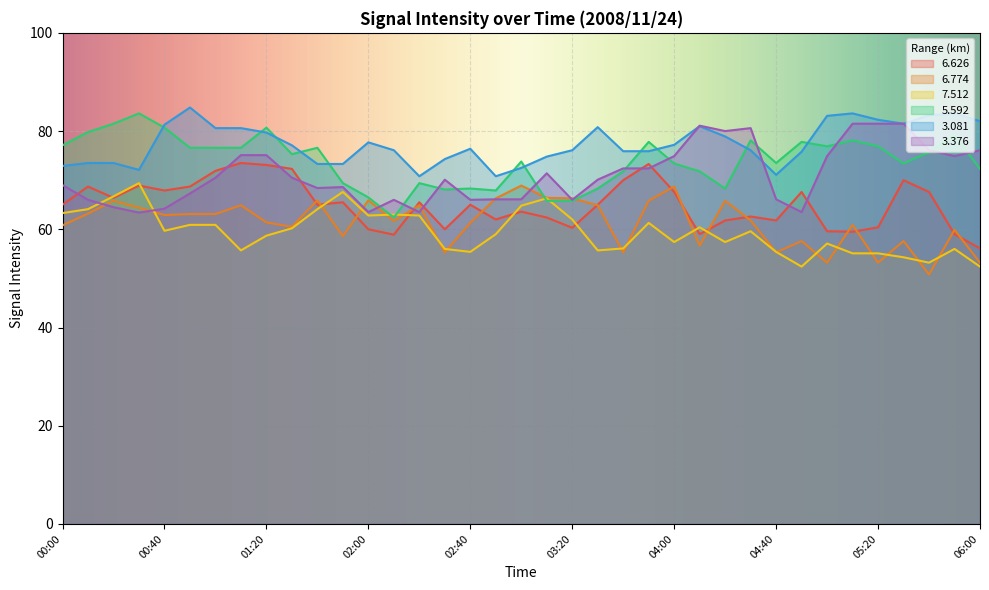

At which category does   3.376 reach its first local valley?

00:30